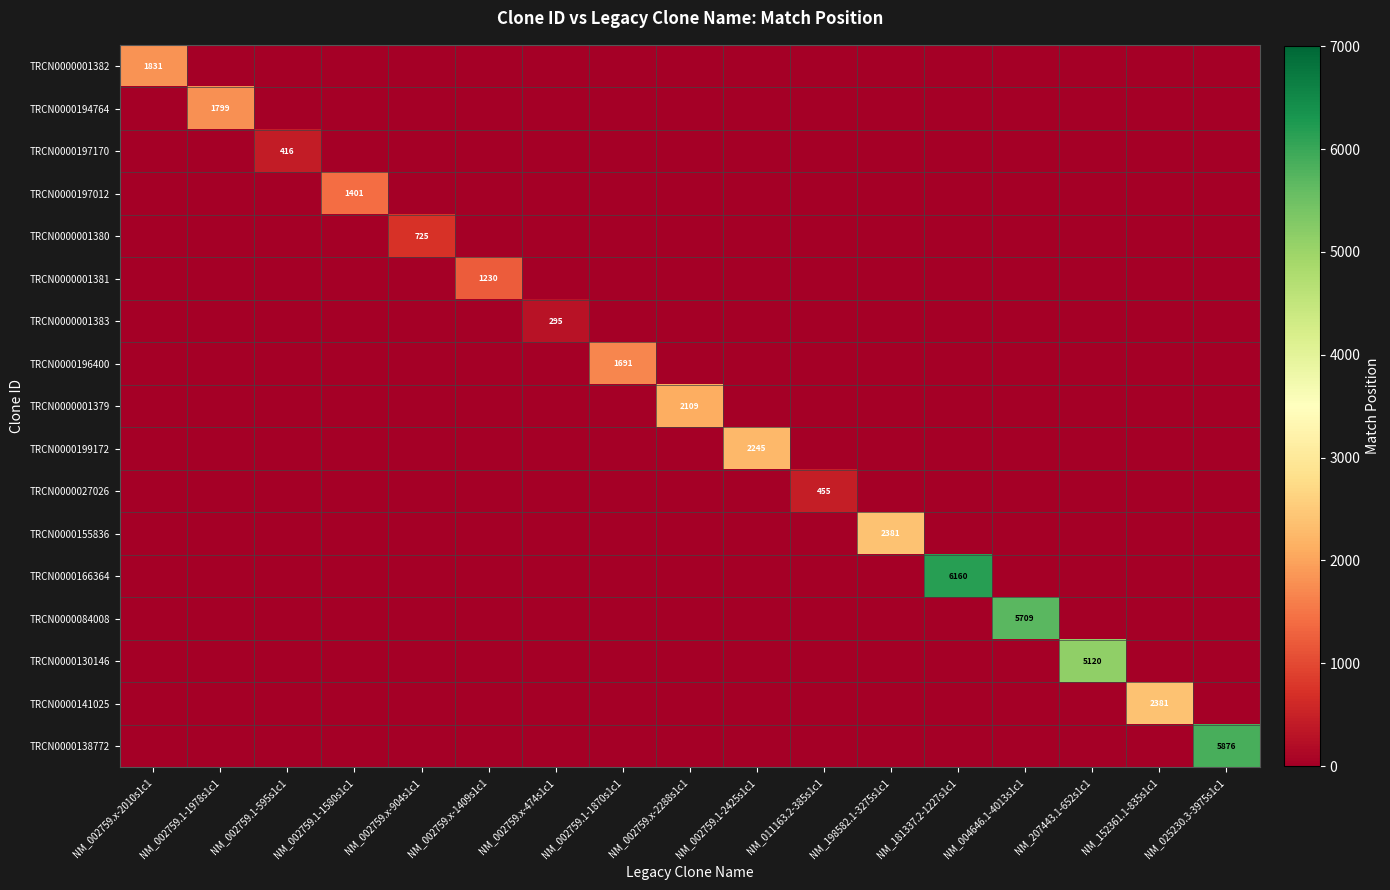

True or false: TRCN0000141025 has a value of -1010 at NM_002759.x-2010s1c1.

False